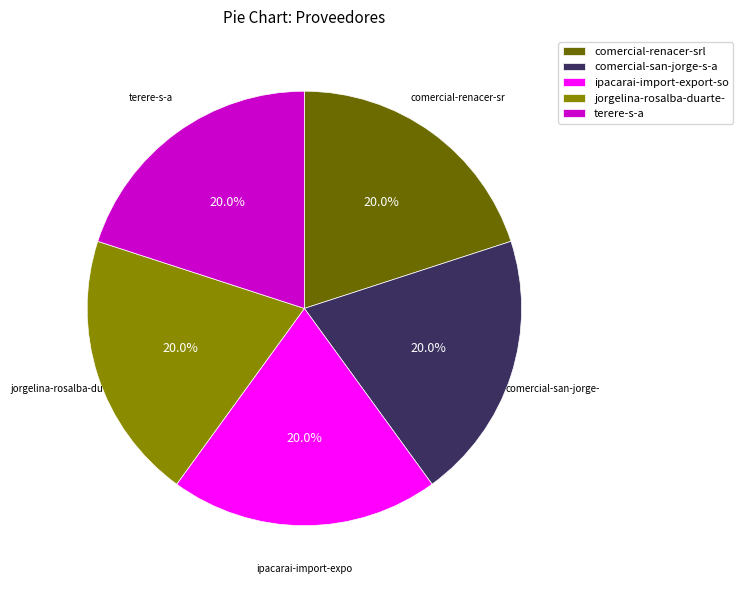

Does ipacarai-import-export-so account for over 50% of the chart?

No